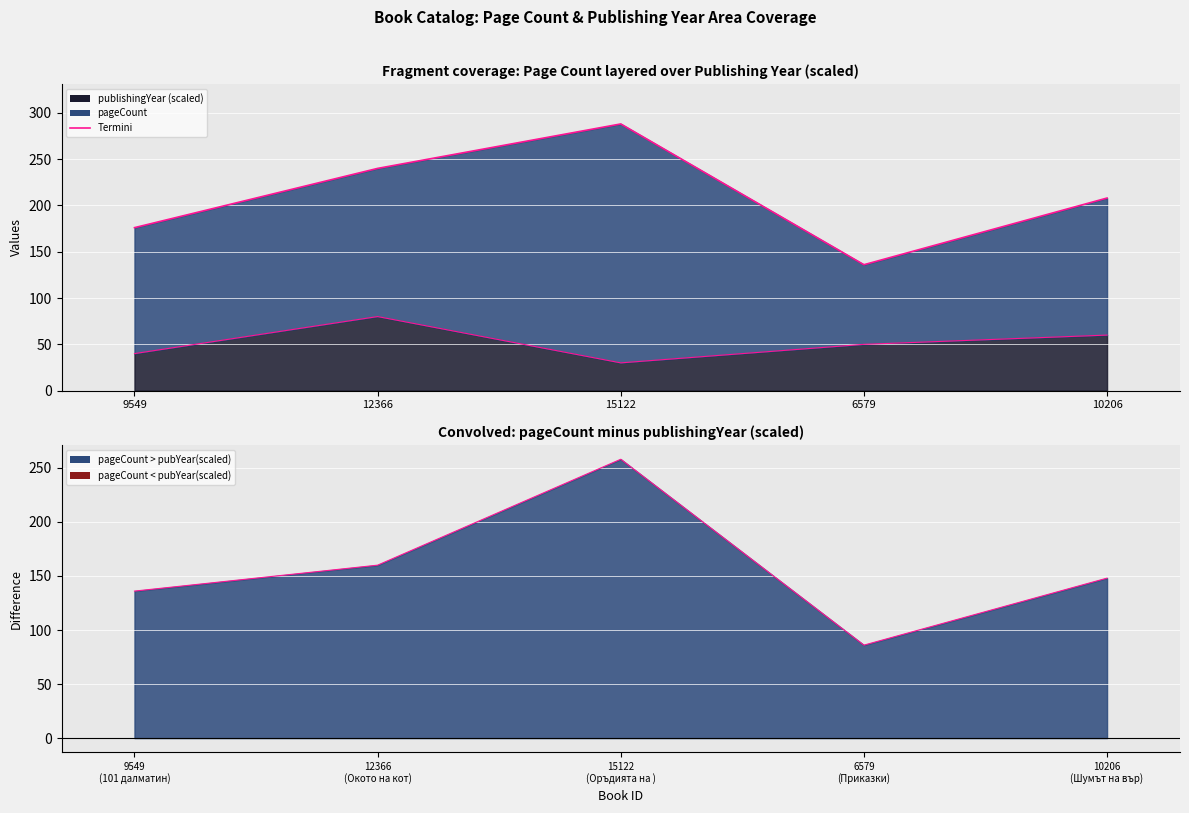

What is the label of the 2nd point from the left?

12366